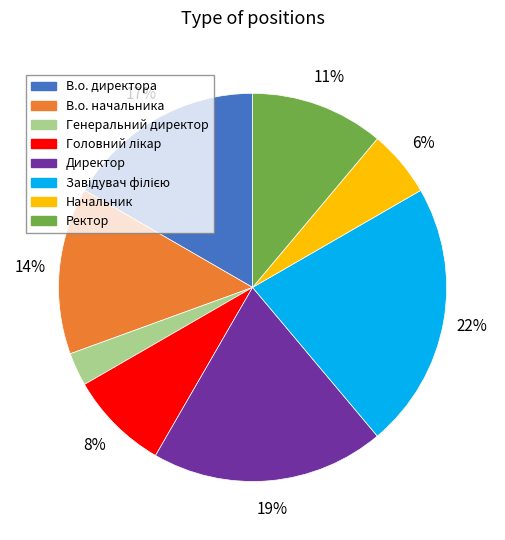

Do В.о. директора and Ректор together represent more than half of the pie?

No